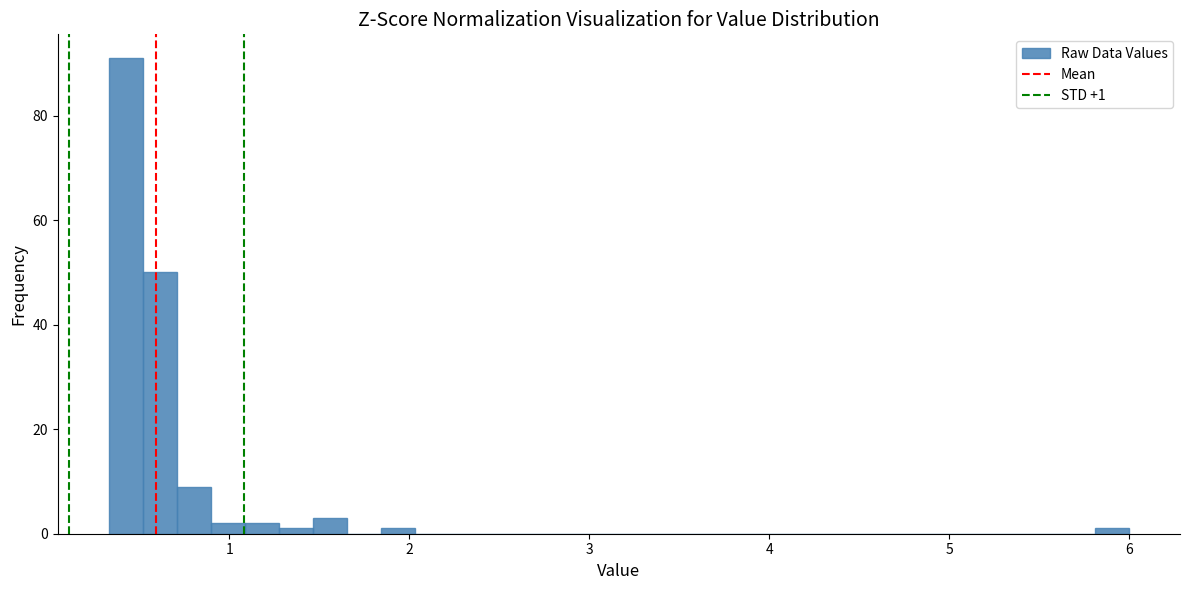

Read against the x-axis, roughly where is the centre of the tallest bar?

0.4